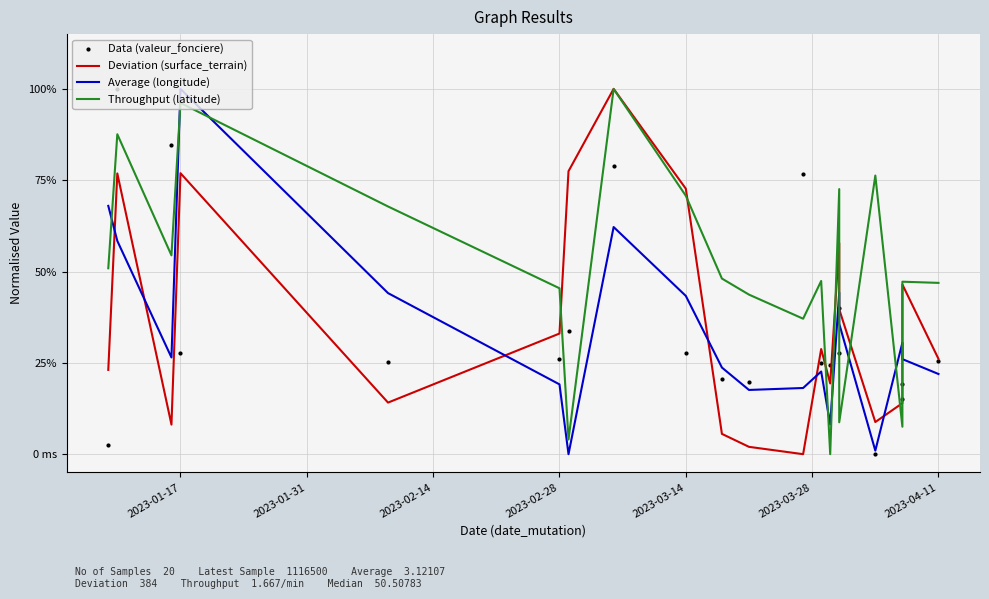

Reading left to right, transcribe all the data shown in this chart.

Data (valeur_fonciere): 0.0	1.0	0.8	0.3	0.3	0.3	0.3	0.8	0.3	0.2	0.2	0.8	0.3	0.2	0.3	0.4	0.0	0.2	0.2	0.3
Deviation (surface_terrain): 0.2	0.8	0.1	0.8	0.1	0.3	0.8	1.0	0.7	0.1	0.0	0.0	0.3	0.2	0.6	0.4	0.1	0.1	0.5	0.3
Average (longitude): 0.7	0.6	0.3	1.0	0.4	0.2	0.0	0.6	0.4	0.2	0.2	0.2	0.2	0.1	0.4	0.4	0.0	0.3	0.3	0.2
Throughput (latitude): 0.5	0.9	0.5	1.0	0.7	0.5	0.0	1.0	0.7	0.5	0.4	0.4	0.5	0.0	0.7	0.1	0.8	0.1	0.5	0.5